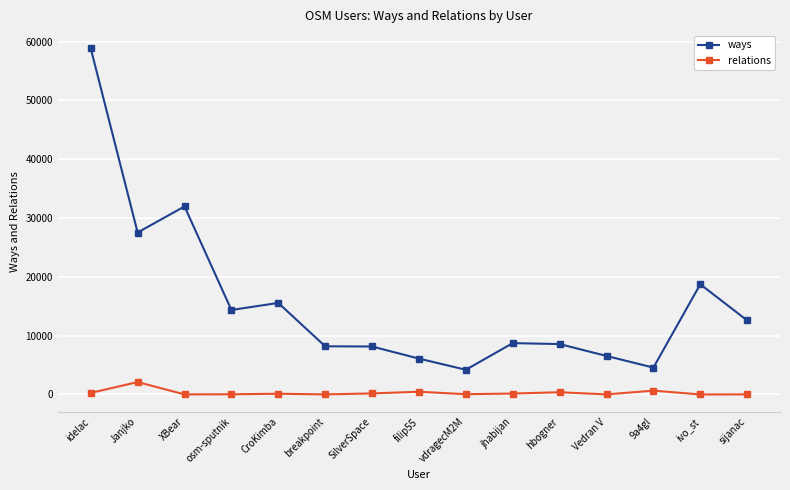

At 9a4gl, list the series in order from largest to smallest.

ways, relations